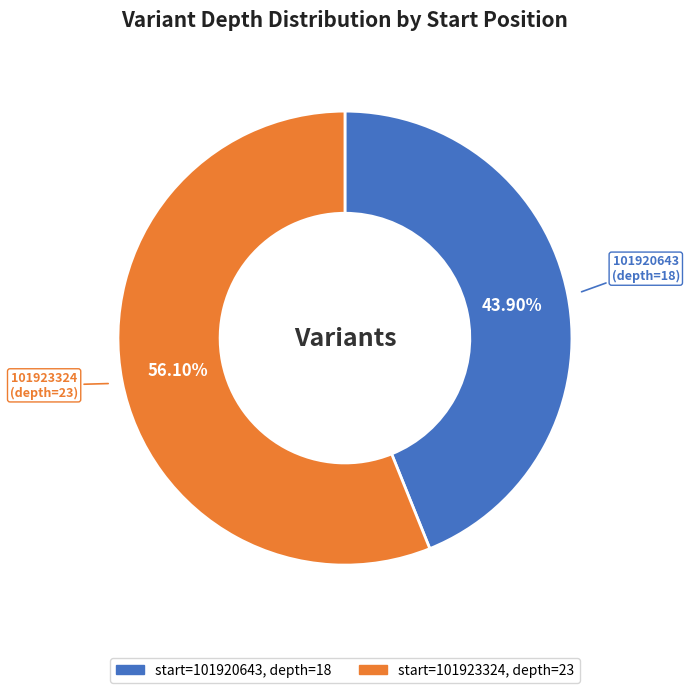

To the nearest percent, what is the average slice percentage?

50%